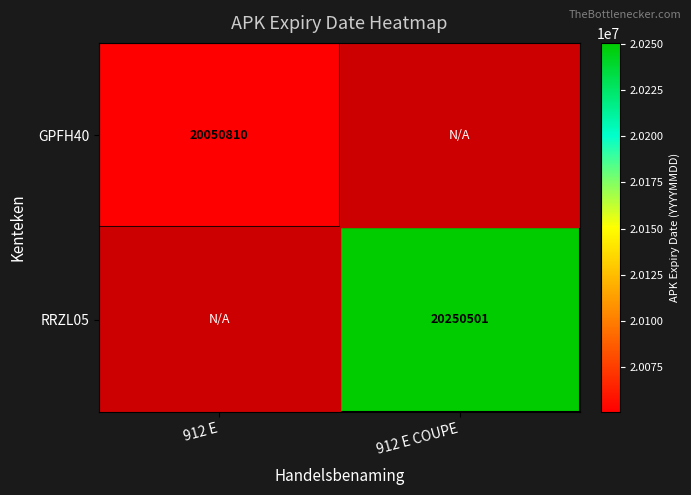

Is the value of GPFH40 at 912 E greater than the value of RRZL05 at 912 E COUPE?

No